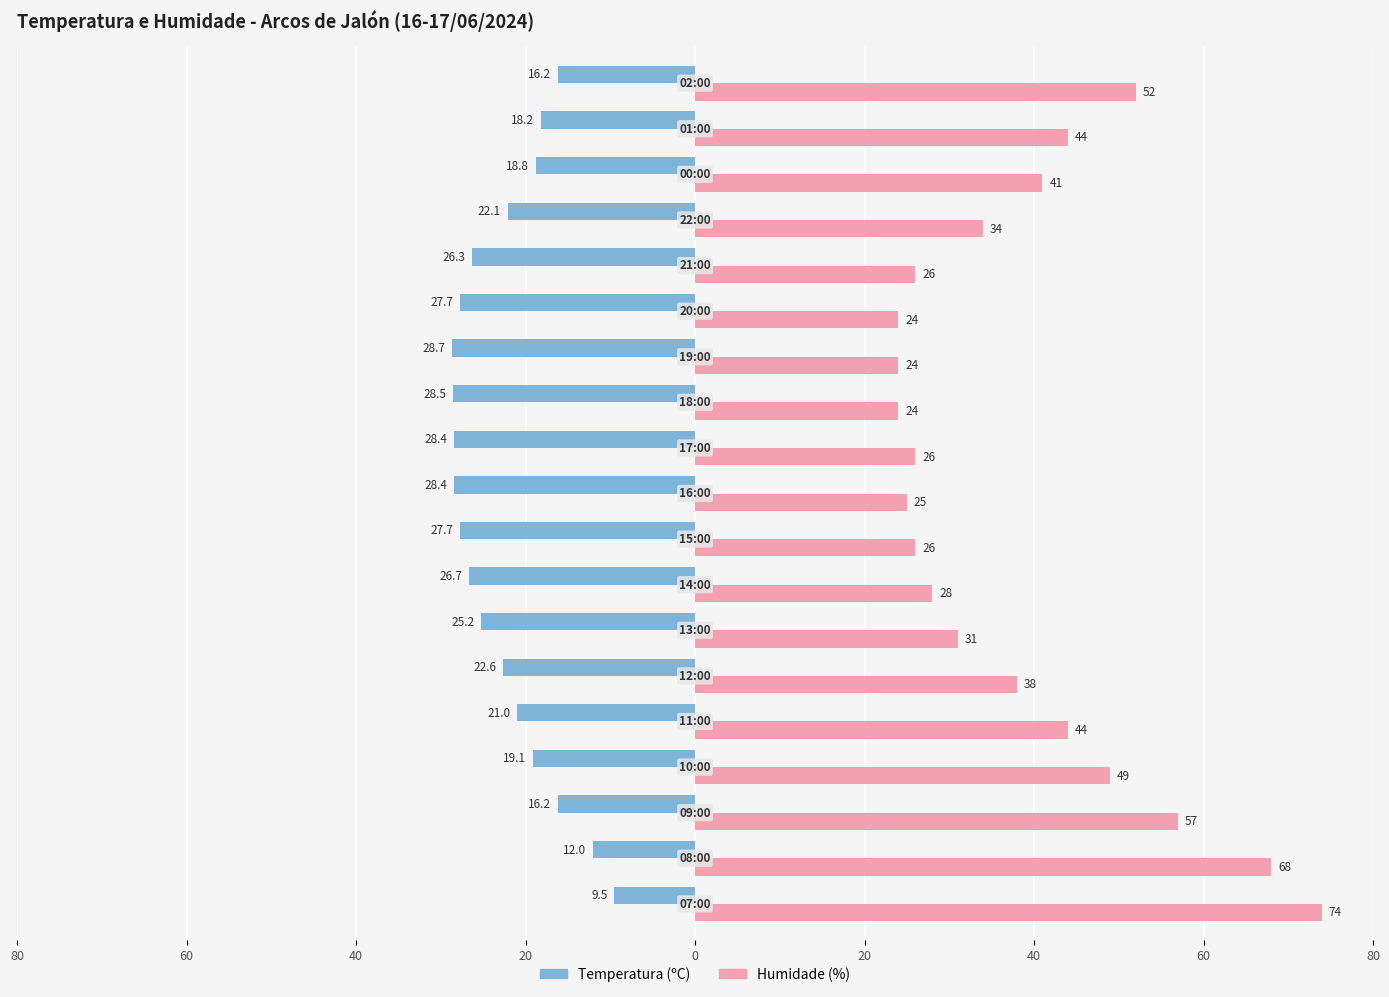

What are all the series names shown in the legend?

Temperatura (ºC), Humidade (%)